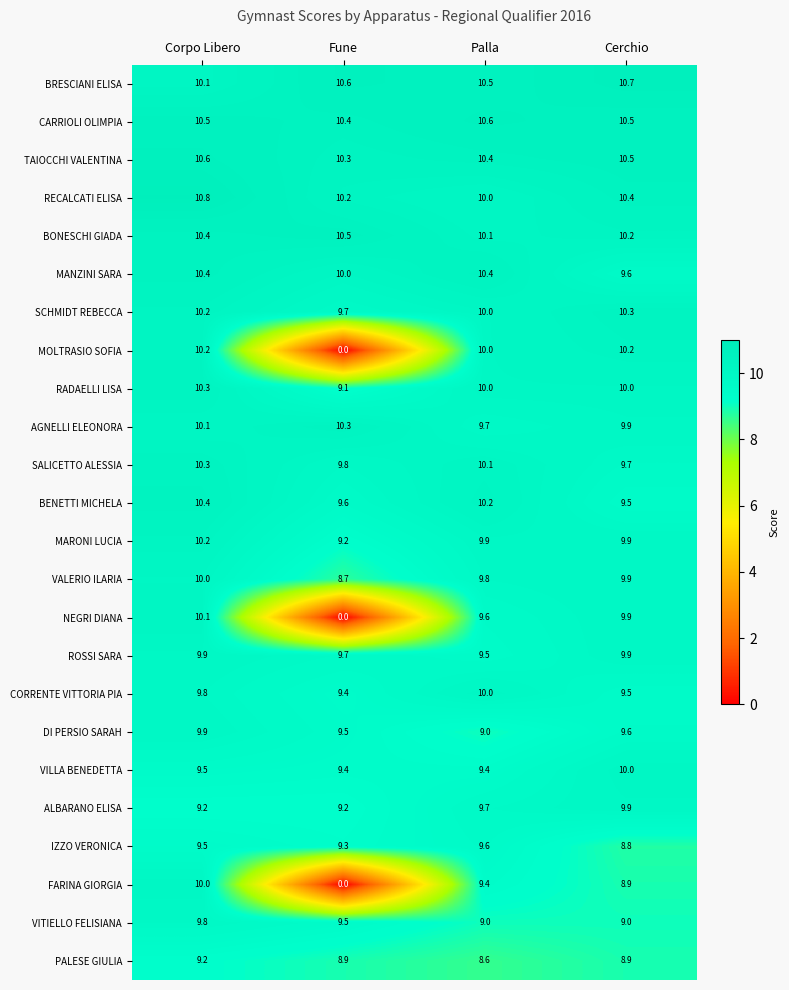

Count the number of categories in the chart.

4